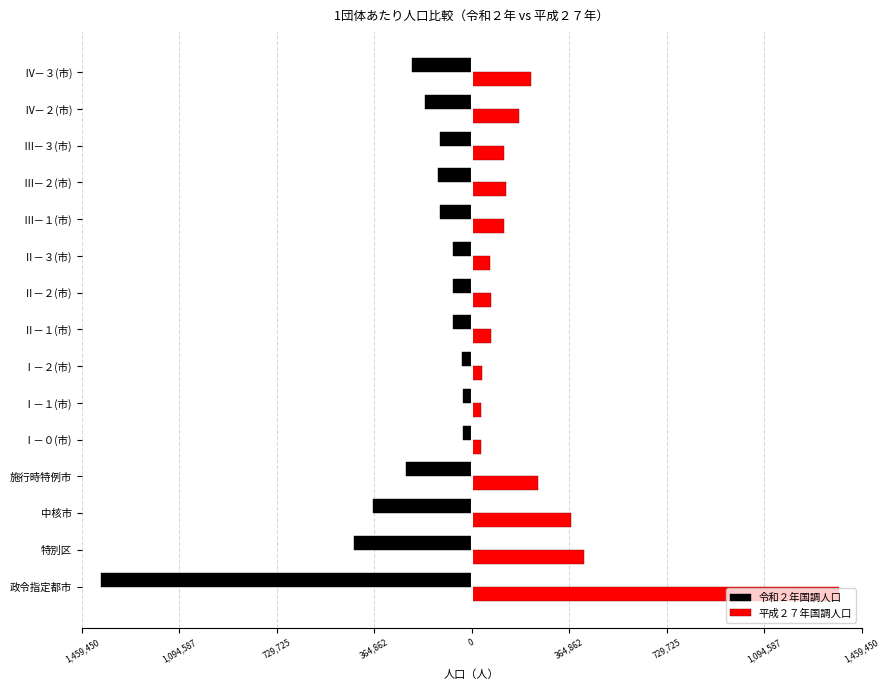

What are all the series names shown in the legend?

令和２年国調人口, 平成２７年国調人口